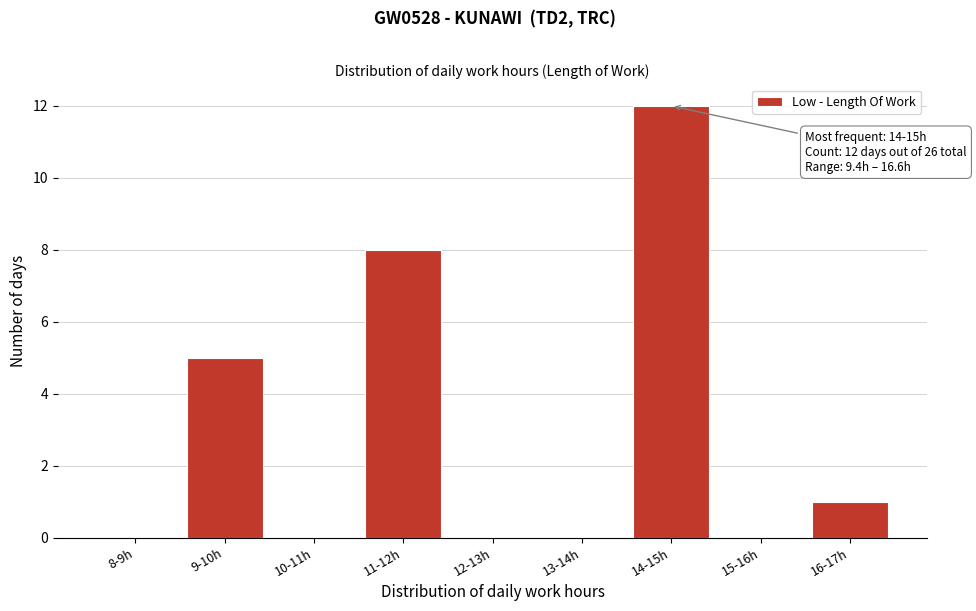

Reading left to right, list all the values displayed in this chart.

8-9h=0	9-10h=5	10-11h=0	11-12h=8	12-13h=0	13-14h=0	14-15h=12	15-16h=0	16-17h=1